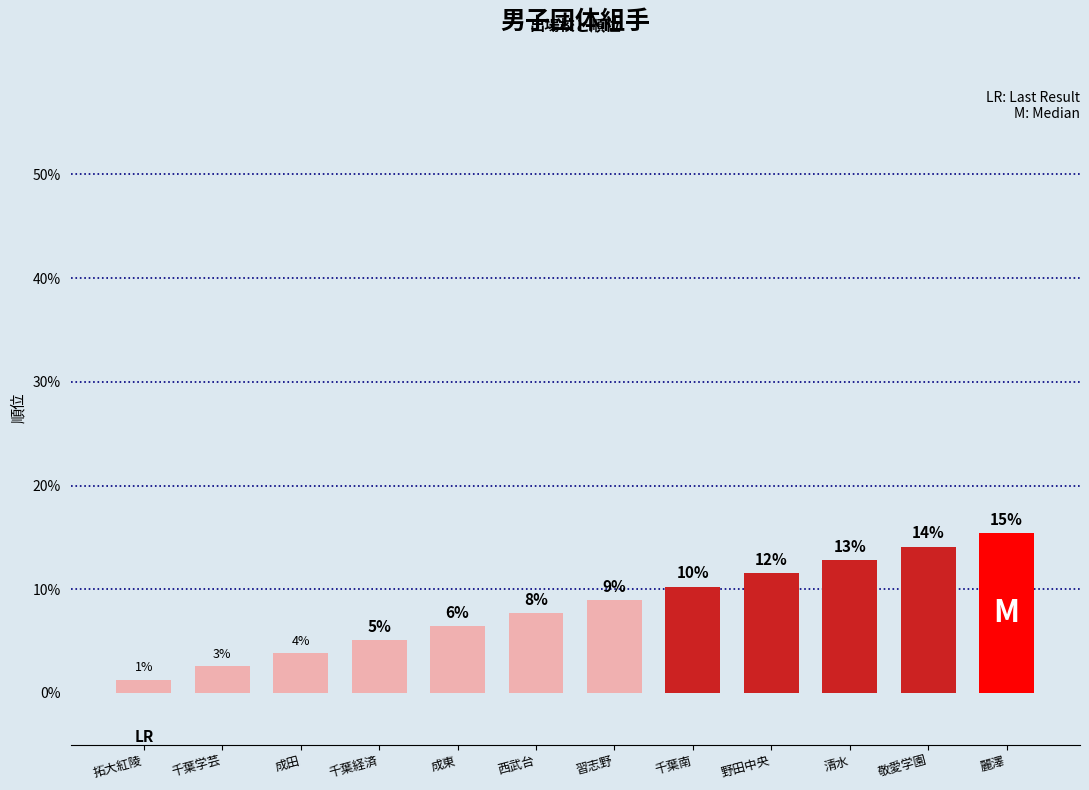

Reading right to left, what are all the values shown in this chart?

15.4	14.1	12.8	11.5	10.3	9.0	7.7	6.4	5.1	3.8	2.6	1.3